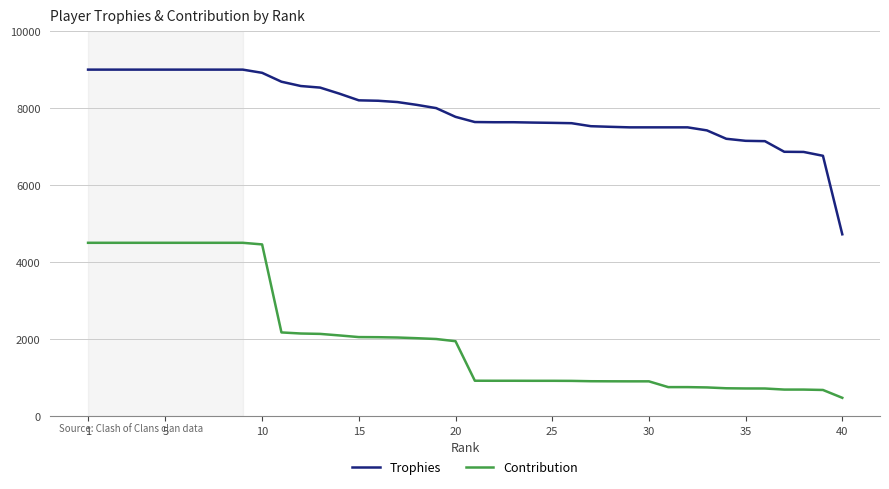

True or false: Contribution and Trophies intersect in this chart.

False